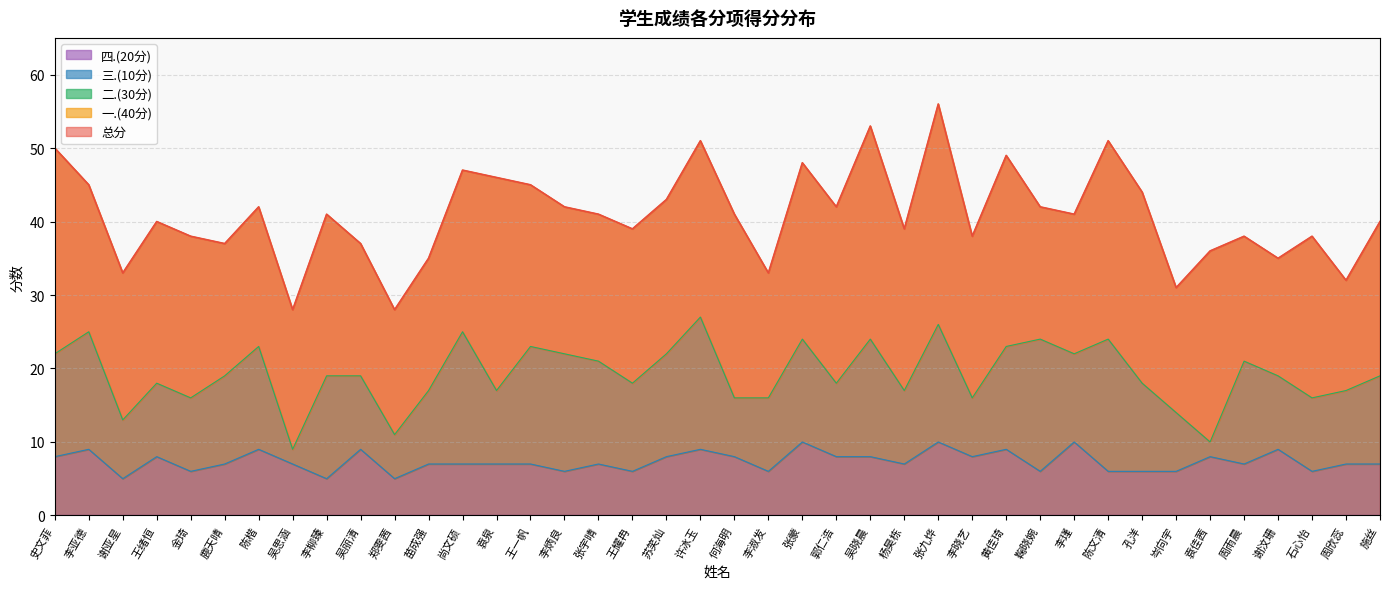

In 总分, how many points are higher than both neighbors (excluding endpoints)?

12